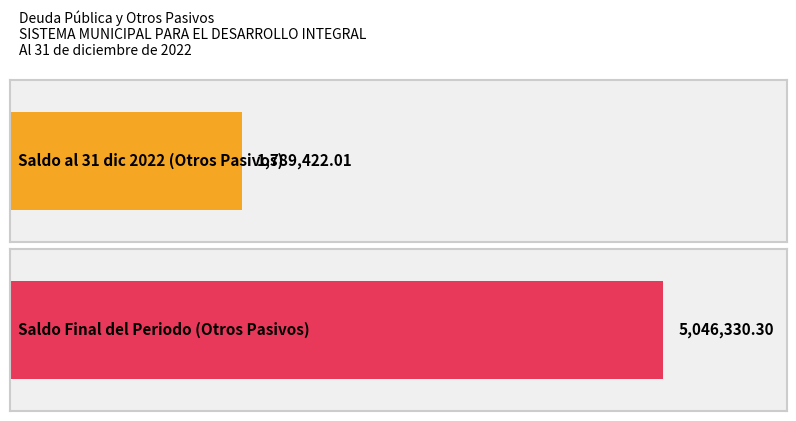

Reading left to right, list all the values displayed in this chart.

Saldo al 31 de diciembre de 2022: 1789422.0	0.0
Saldo Final del Periodo: 5046330.3	0.0